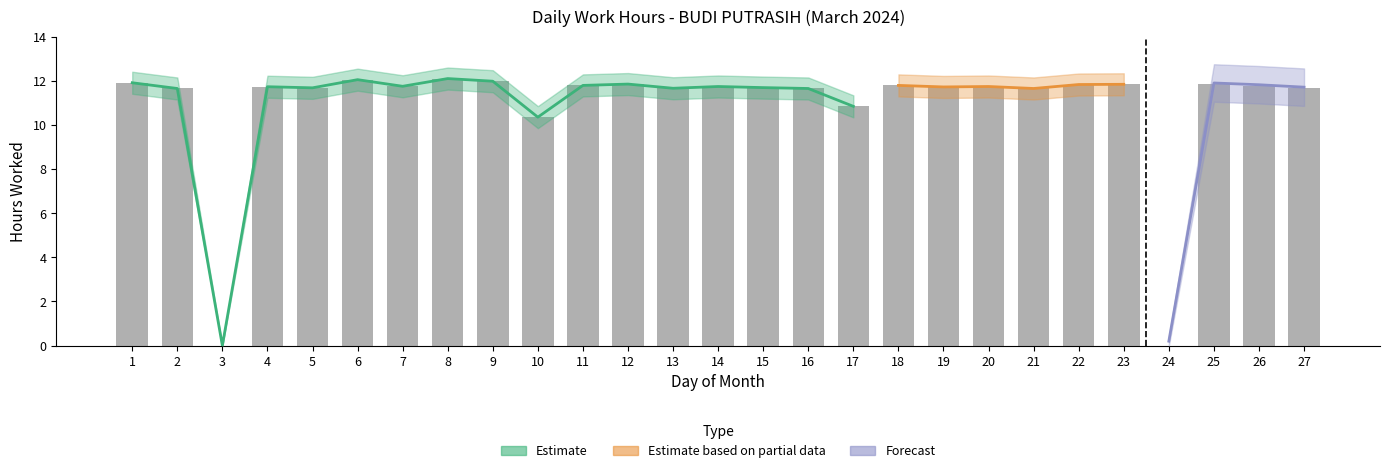

List the labels in order of value, largest first.

8, 6, 9, 1, 12, 25, 23, 22, 11, 18, 26, 7, 14, 20, 4, 19, 15, 5, 13, 27, 2, 16, 21, 17, 10, 3, 24